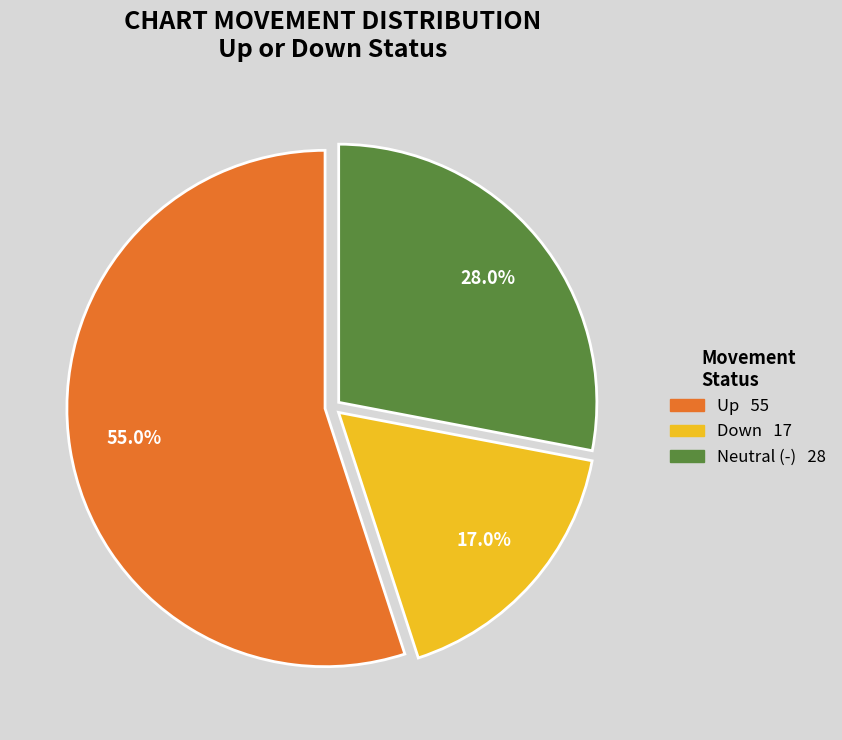

Does any single category account for the majority?

Yes